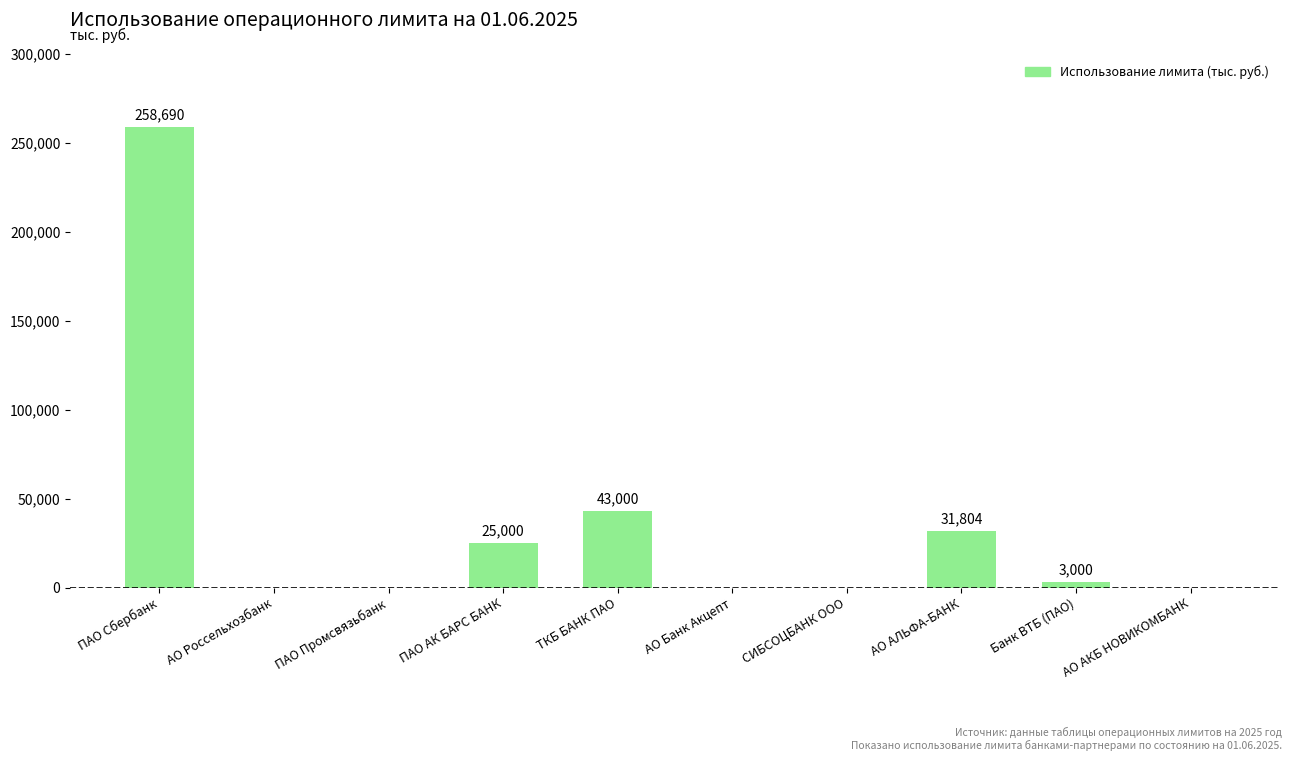

What is the change in value from ПАО Сбербанк to АО Банк Акцепт?

-258690